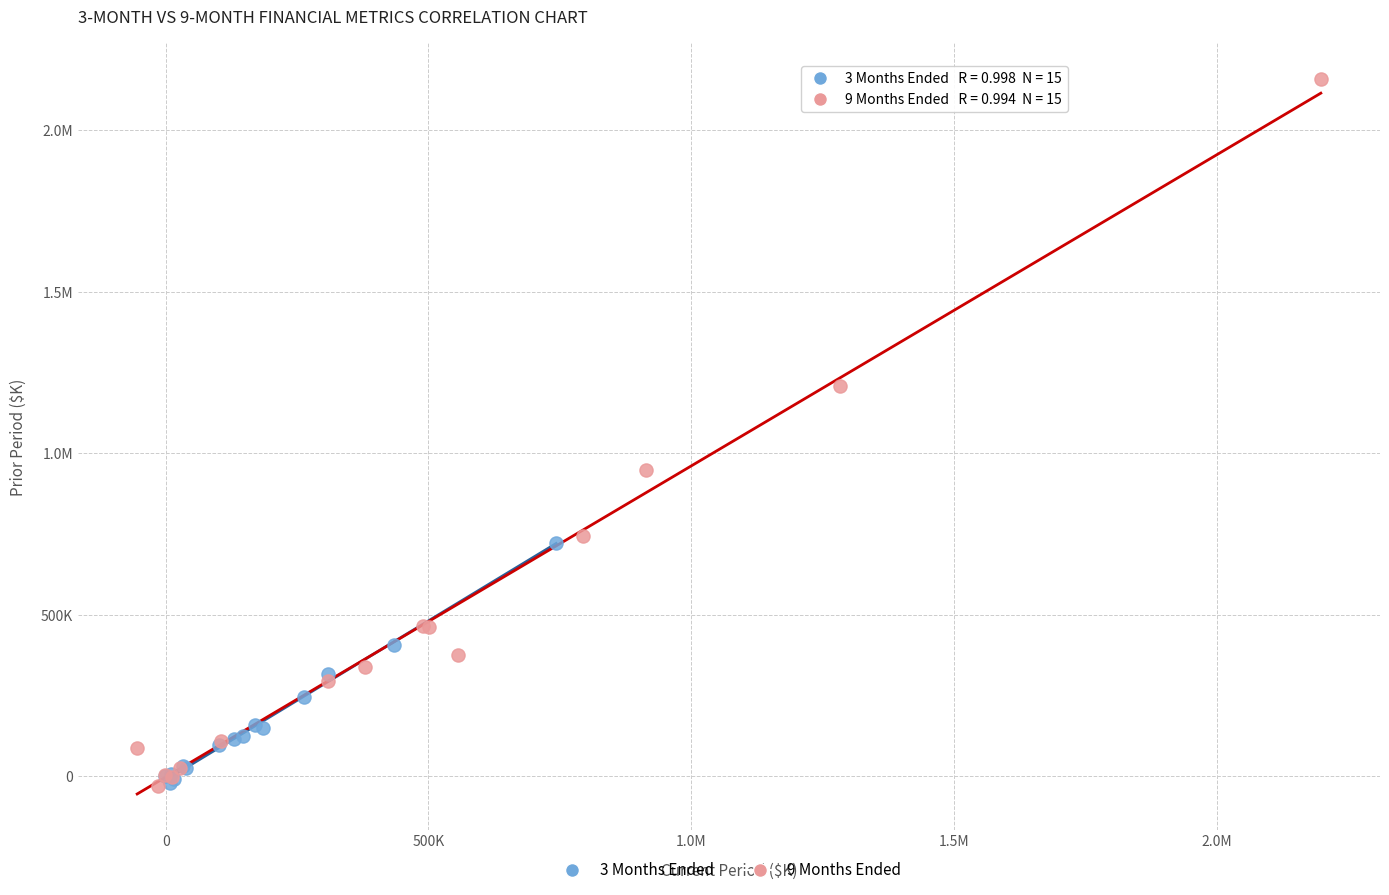

What are all the series names shown in the legend?

3 Months Ended, 9 Months Ended